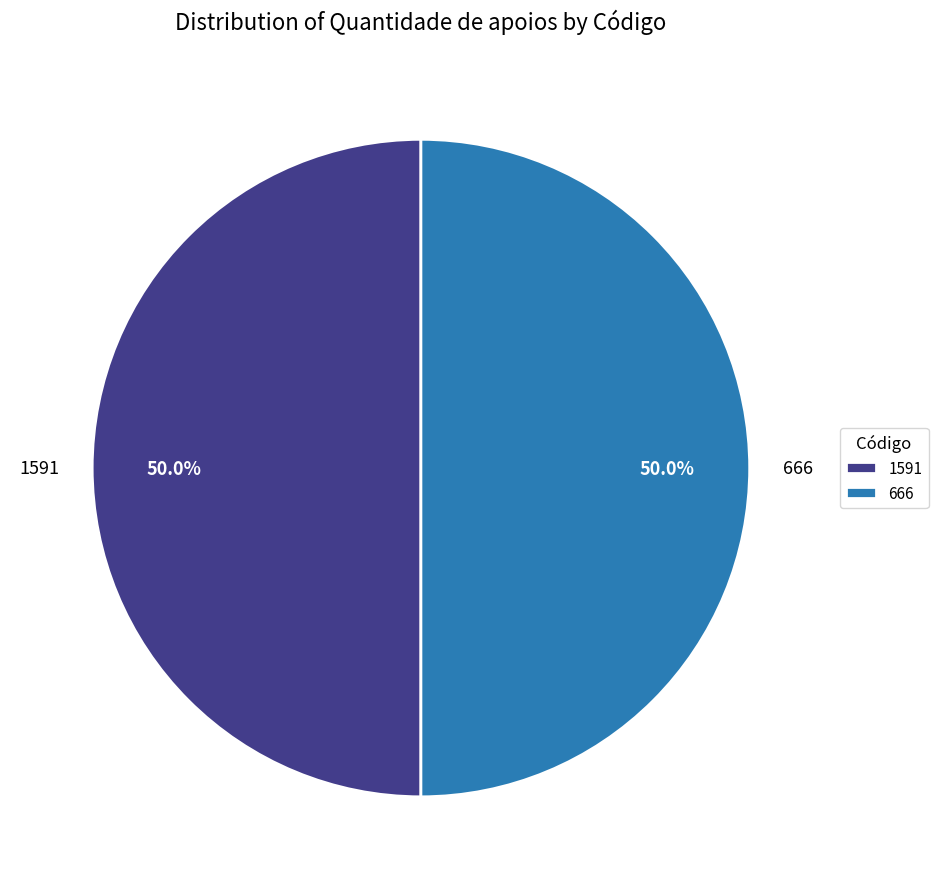

Approximately how many times larger is the value at 1591 compared to 666?

1.0